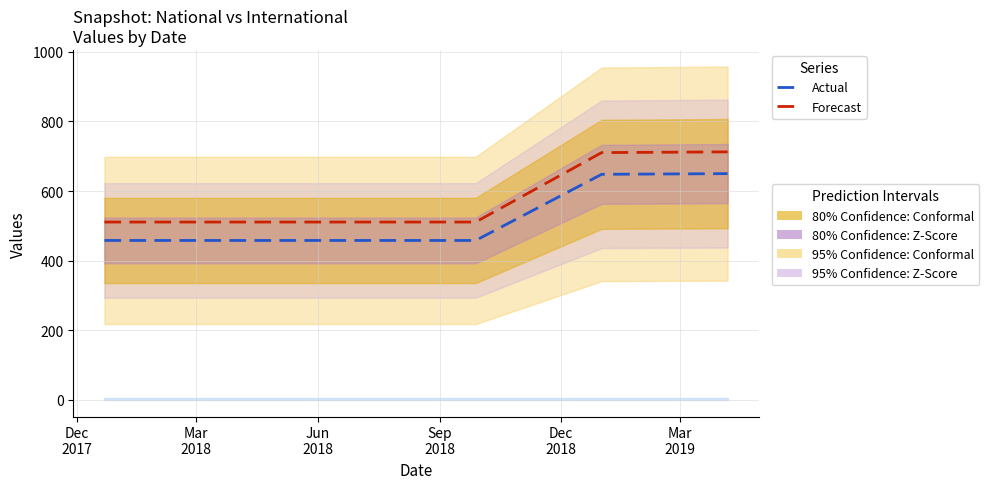

The value of Forecast at Dec
2017 is 510.9. True or false?

True